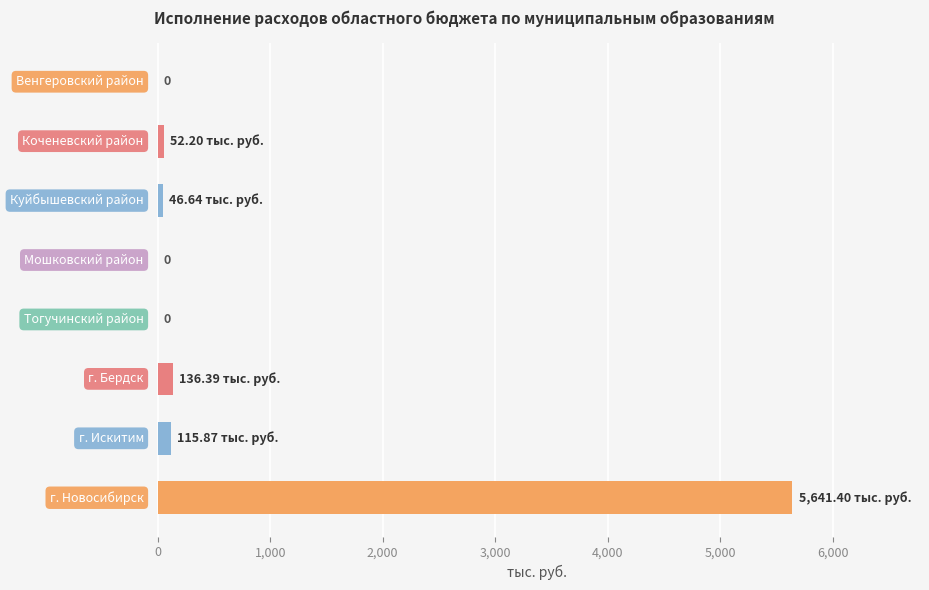

What is the sum of all values?

5992.5